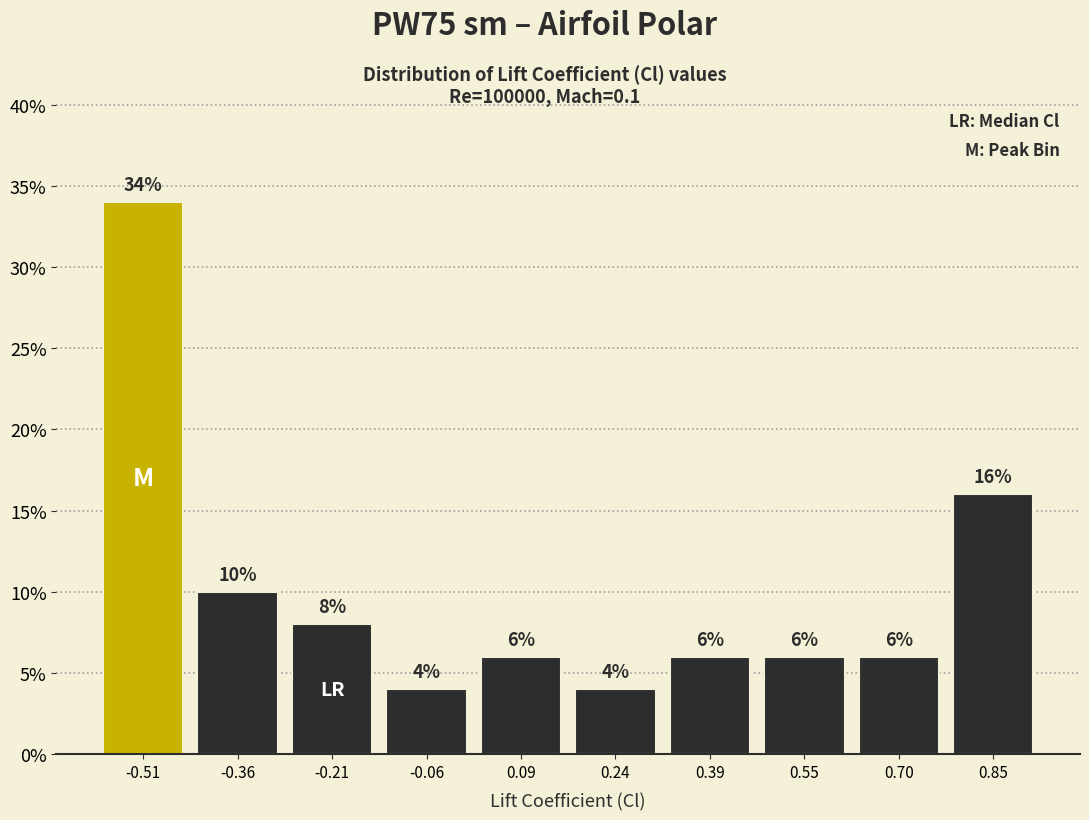

Reading left to right, transcribe this chart: for each bar, give the range it covers on the x-axis and its height. The bar edges are not printed on the chart, so give them approximately, as read against the axis.

-0.58 to -0.44: 34
-0.44 to -0.28: 10
-0.28 to -0.14: 8
-0.14 to 0.02: 4
0.02 to 0.16: 6
0.16 to 0.32: 4
0.32 to 0.46: 6
0.46 to 0.62: 6
0.62 to 0.78: 6
0.78 to 0.92: 16